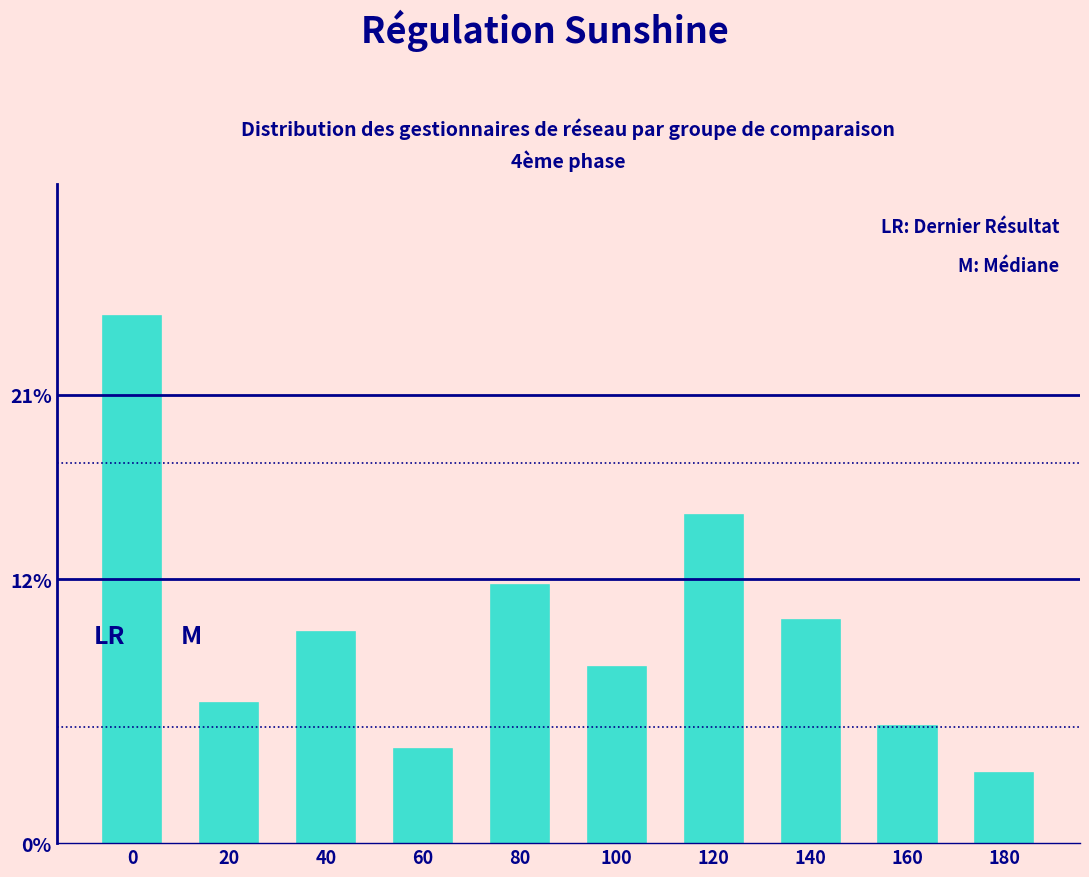

Does the chart contain any negative values?

No